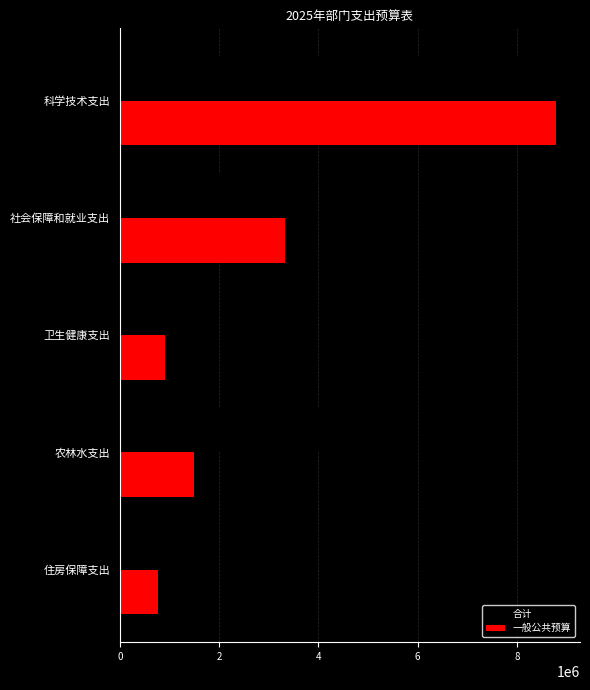

What value does the 合计 series have at 住房保障支出?

769073.4